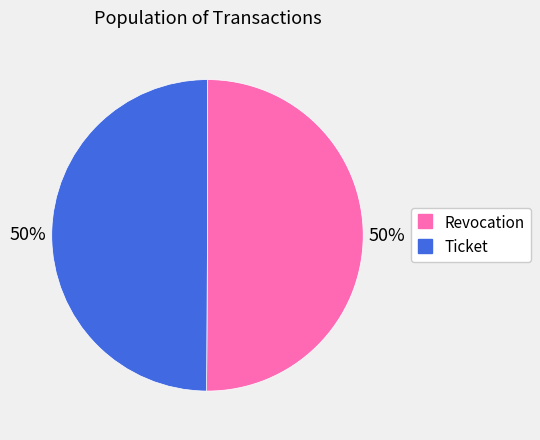

The Revocation slice represents 41% of the pie. True or false?

False